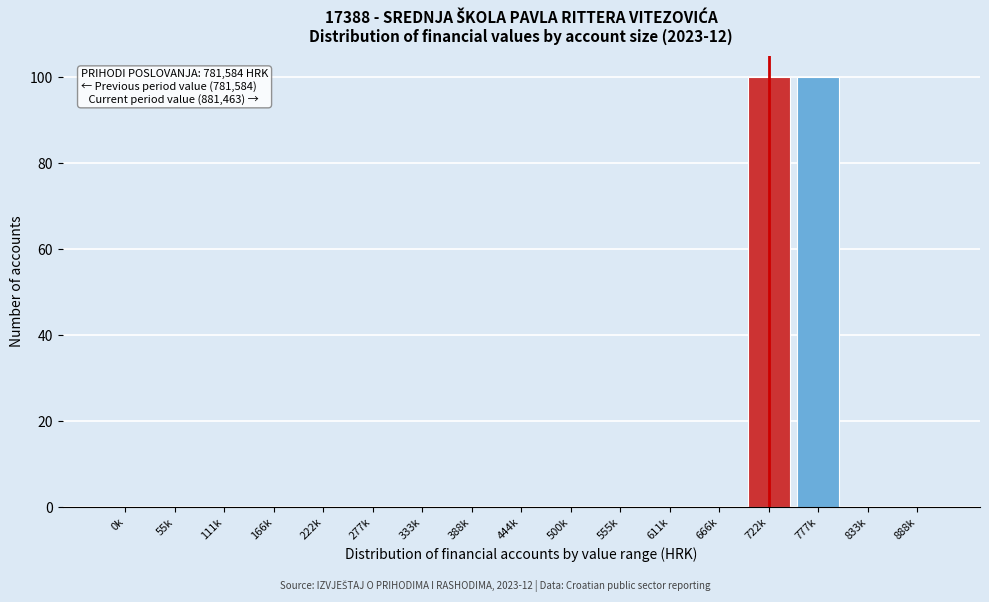

Reading left to right, transcribe all the data shown in this chart.

0k=0	55k=0	111k=0	166k=0	222k=0	277k=0	333k=0	388k=0	444k=0	500k=0	555k=0	611k=0	666k=0	722k=100	777k=100	833k=0	888k=0